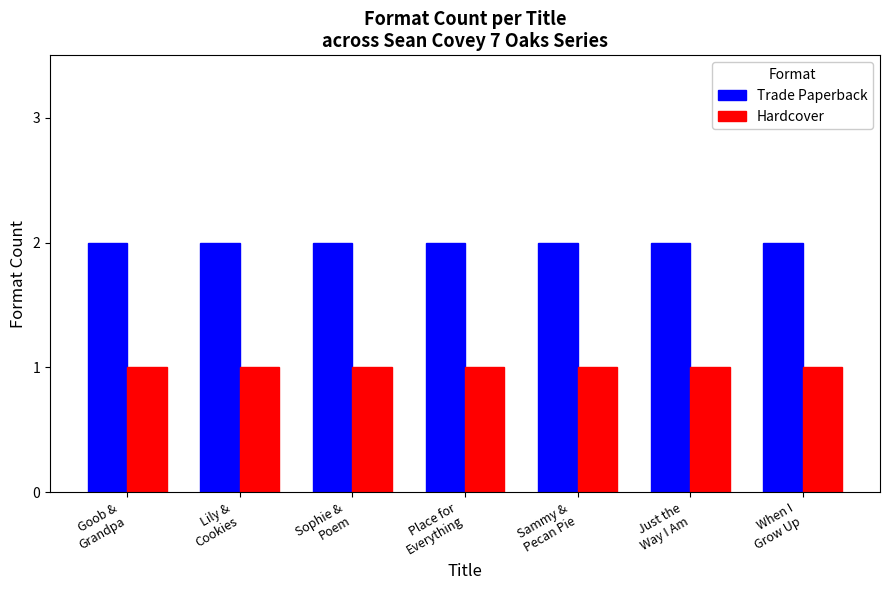

What are all the series names shown in the legend?

Trade Paperback, Hardcover